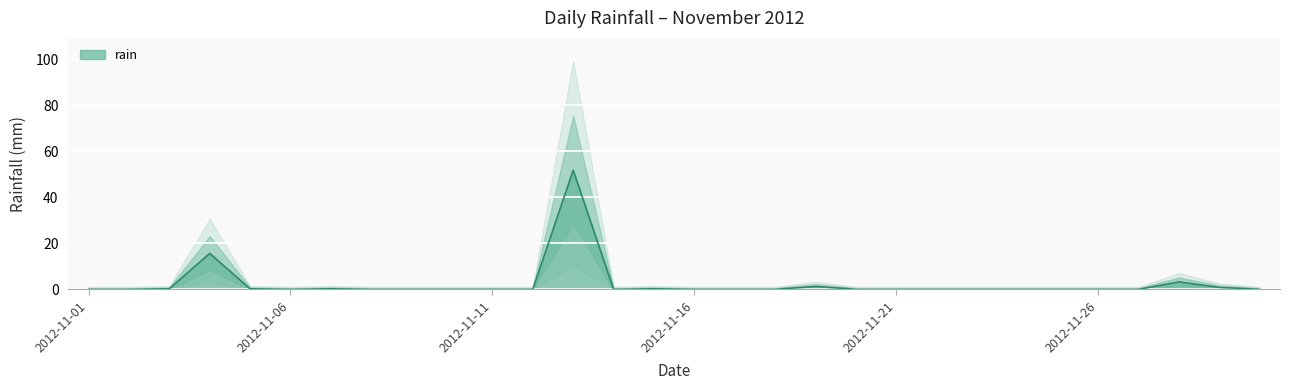

How many data points are above 0?

9